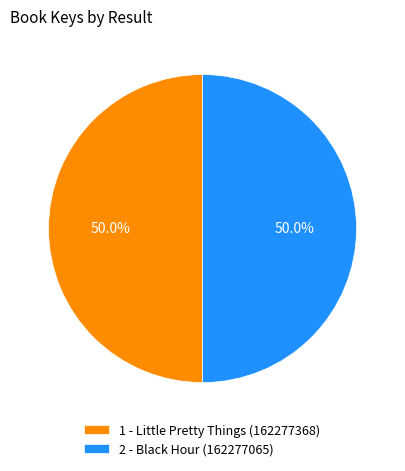

The 2 - Black Hour (162277065) slice represents 50% of the pie. True or false?

True